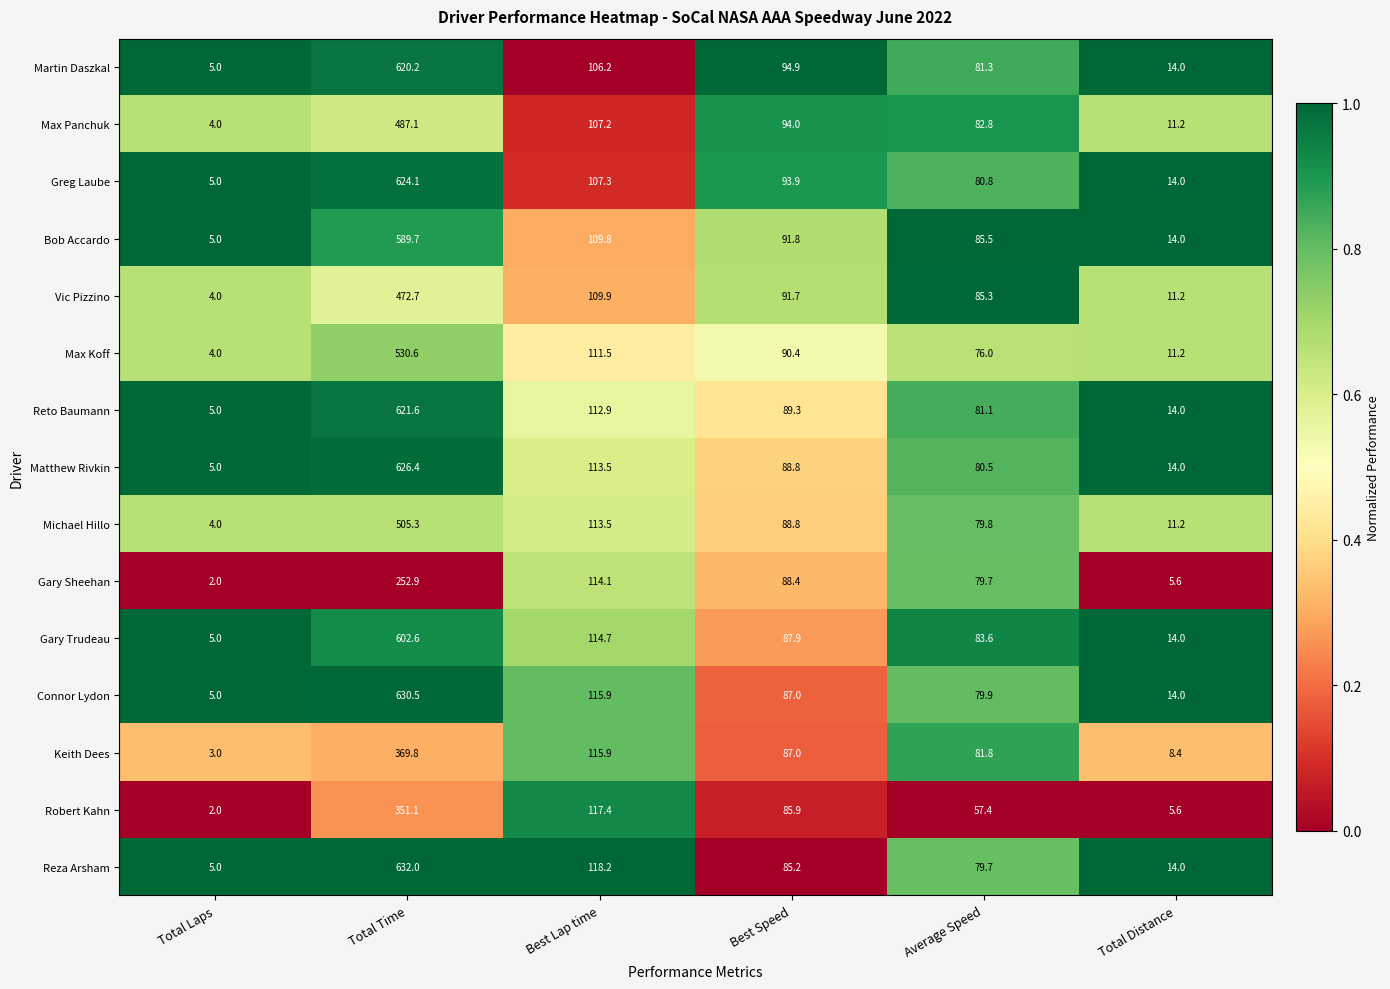

What is the difference between the maximum and minimum values in the Robert Kahn series?

349.1